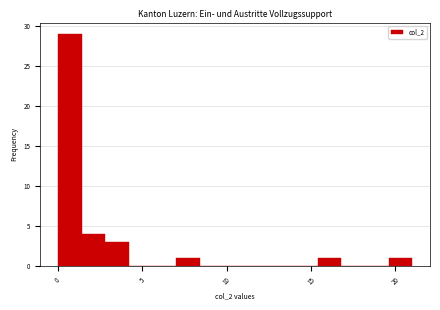

Read against the x-axis, roughly where is the centre of the tallest bar?

0.5